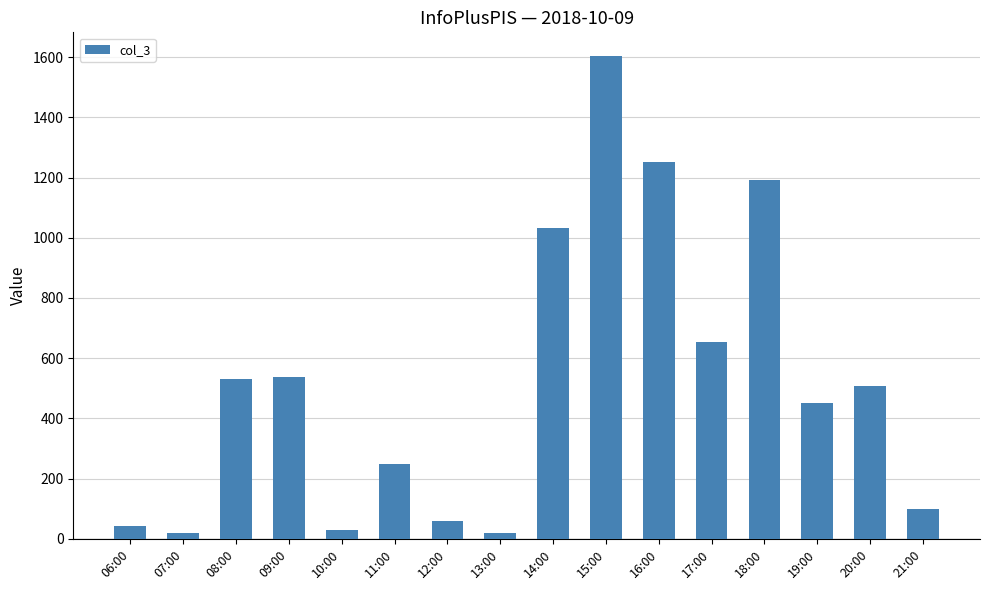

What is the sum of all values?

8286